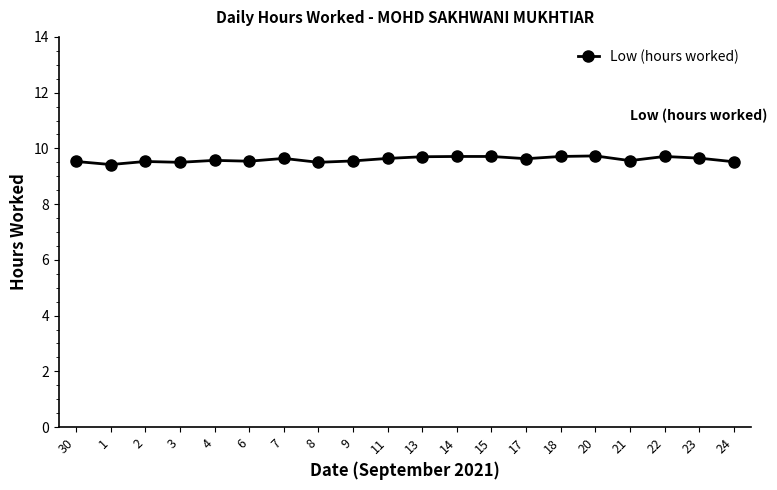

True or false: the data has more than 1 interior local peaks.

True